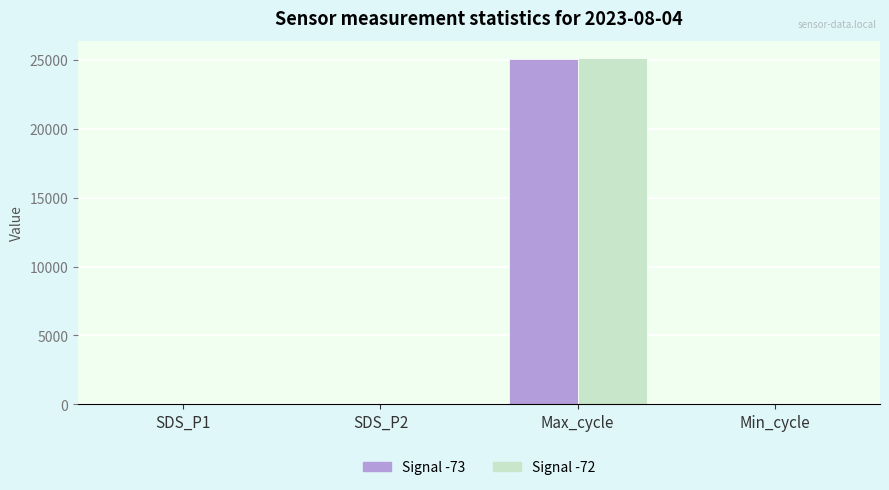

What is the sum of all Signal -72 values?

25173.3